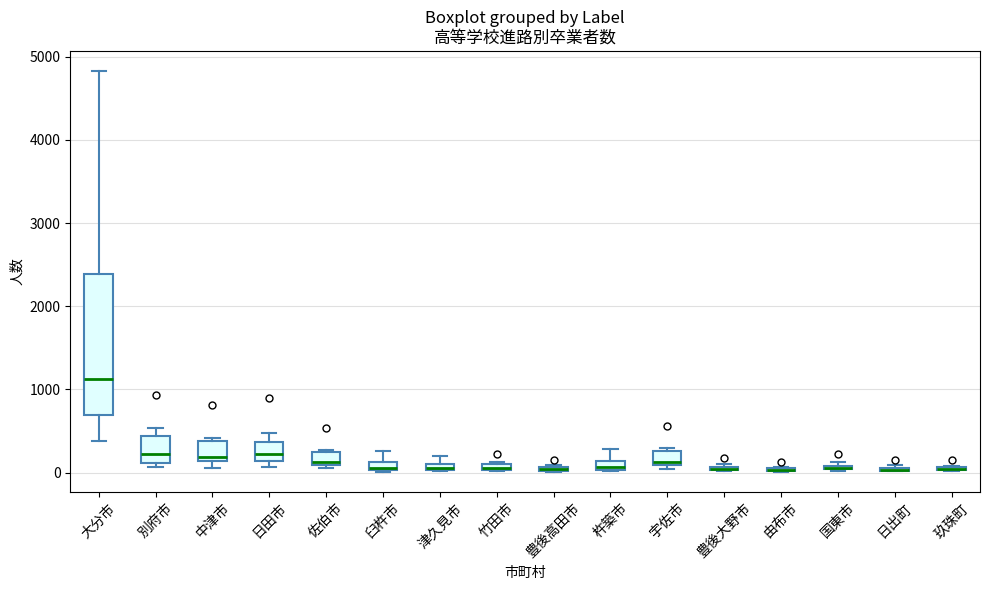

Comparing the boxes themselves (not the whiskers), which one is the tallest?

大分市